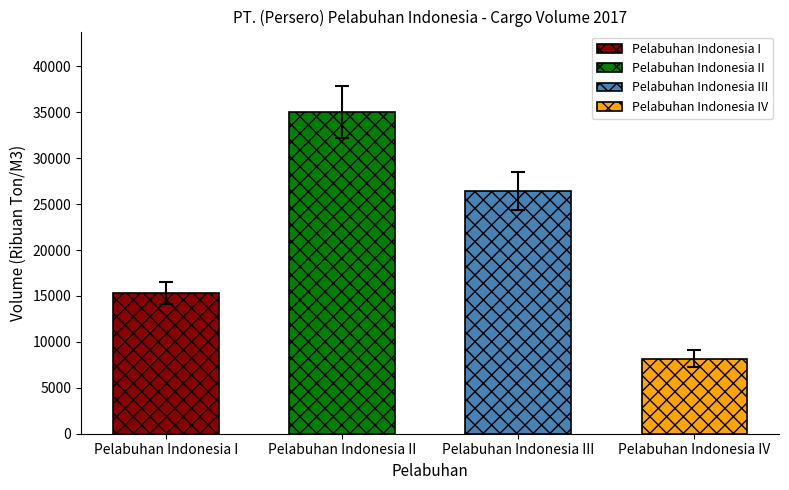

At which label does the data first exceed 26411?

Pelabuhan Indonesia II